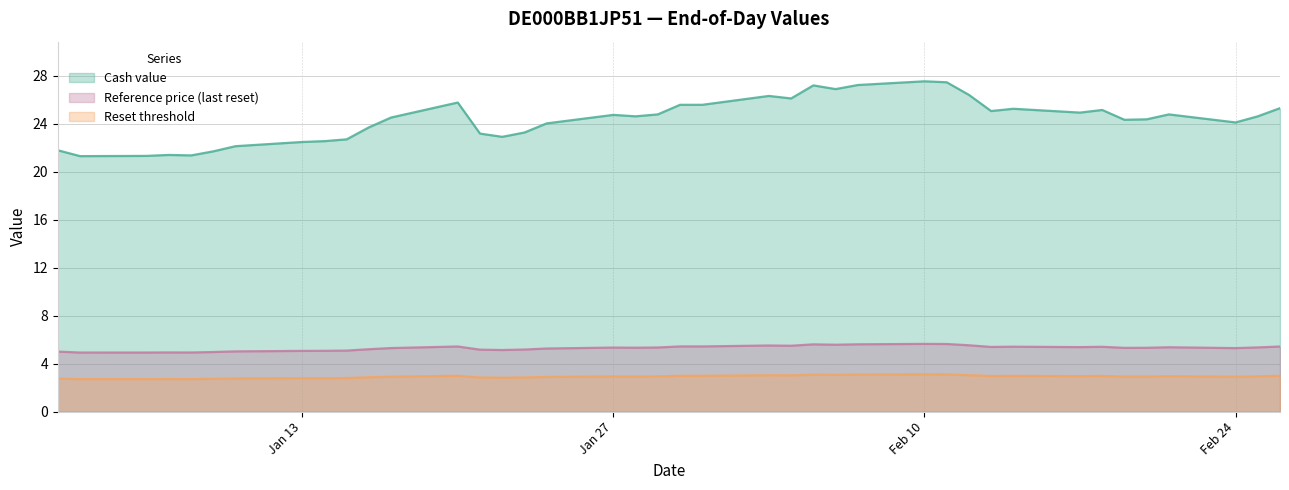

Is it true that Cash value equals 23.3 at 2025-01-23?

True